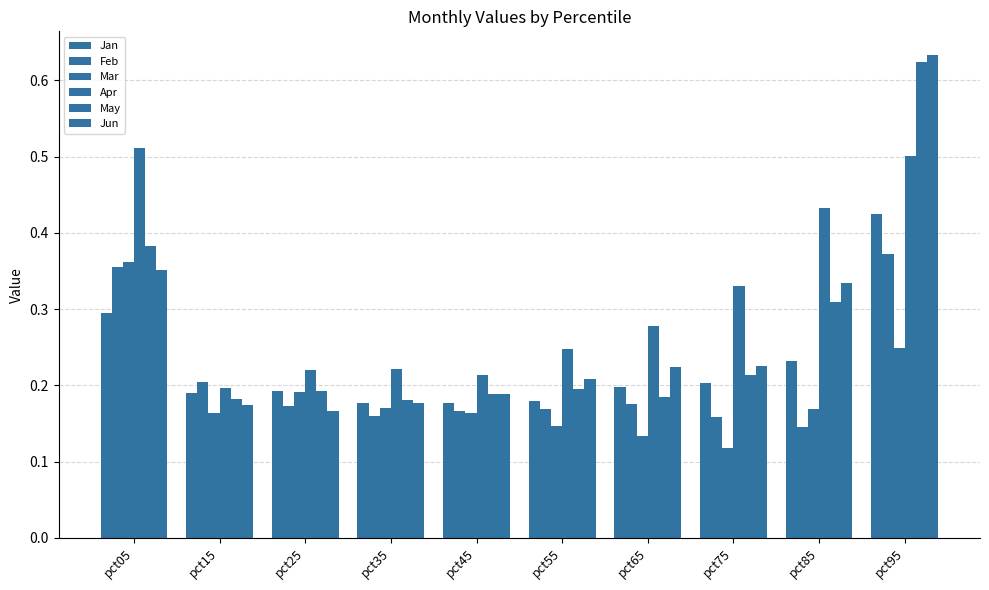

Which series changed the most between pct15 and pct45?

Feb